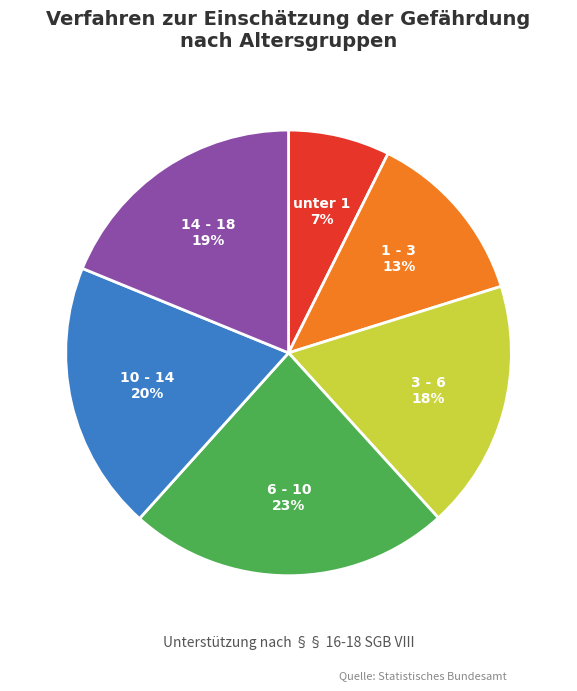

Does any single category account for the majority?

No